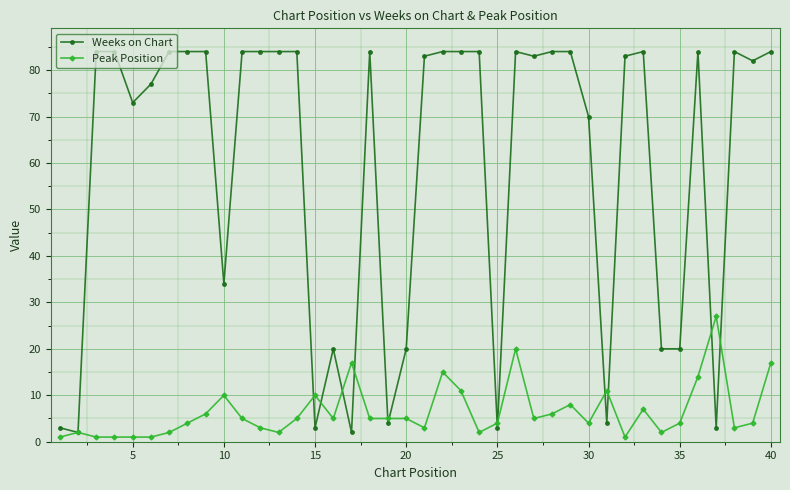

What is the difference between the maximum and minimum values in the Weeks on Chart series?

82